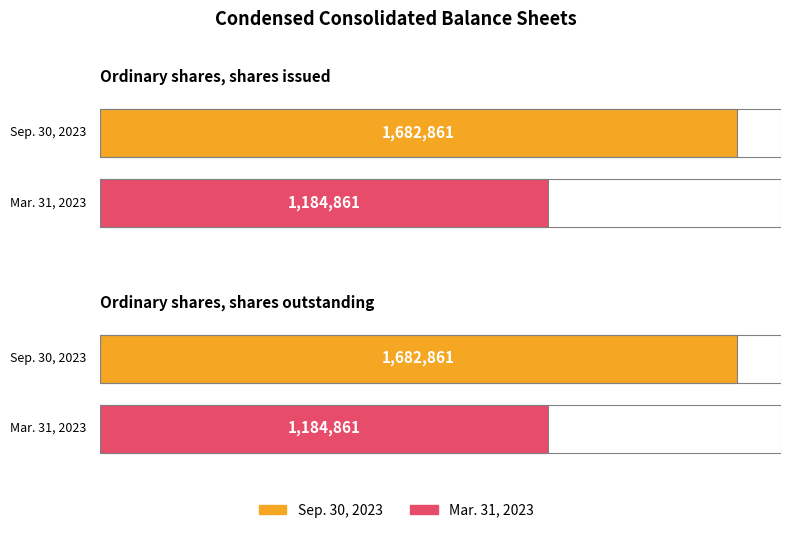

Reading right to left, extract all data points from this chart.

Sep. 30, 2023: 1682861	1682861
Mar. 31, 2023: 1184861	1184861